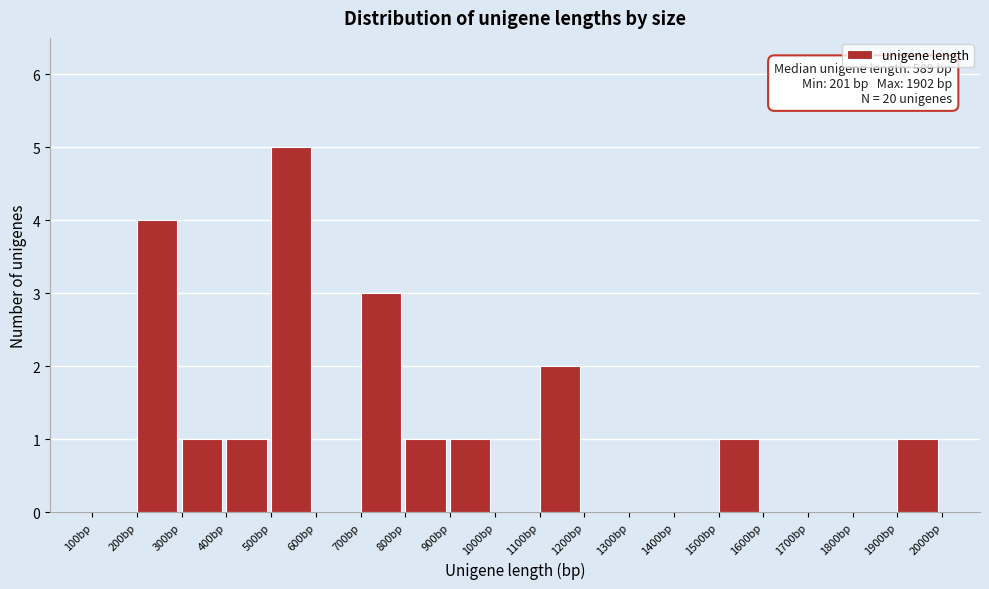

Which range on the x-axis has the tallest bar?

500 to 600